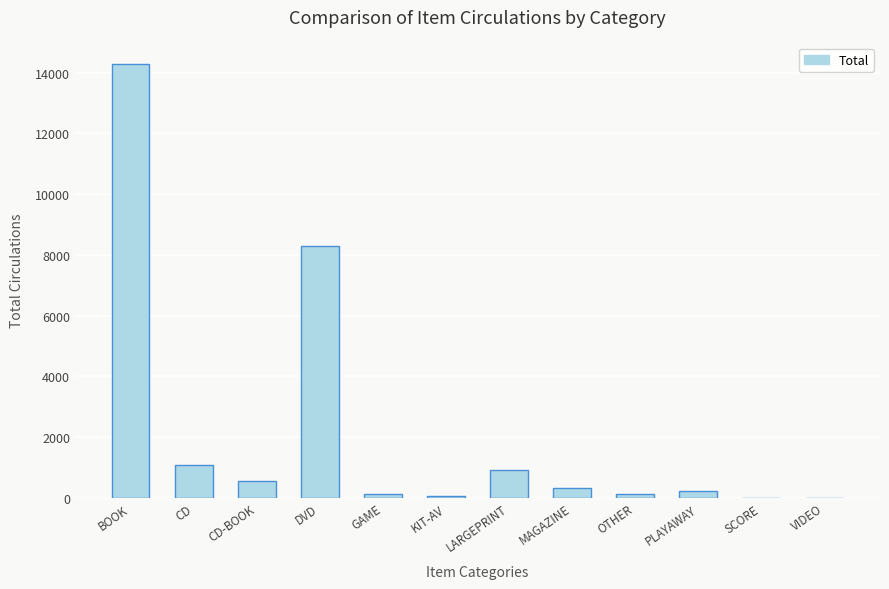

Are the bars horizontal?

No